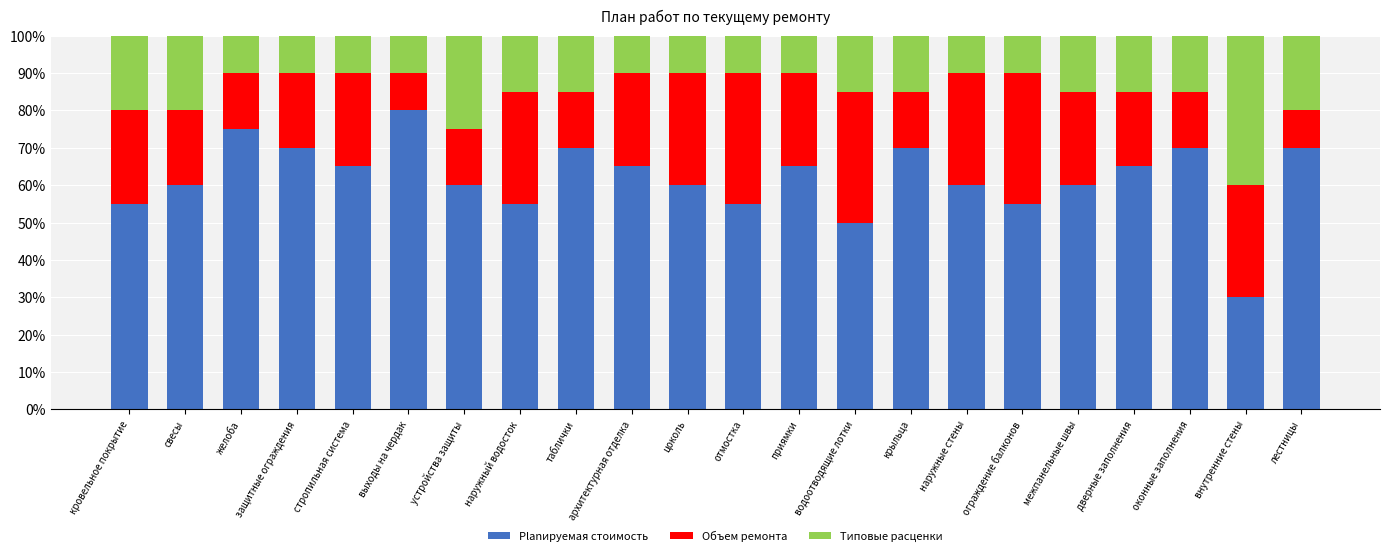

The Planируемая стоимость series shows 55.0 at ограждение балконов. True or false?

True